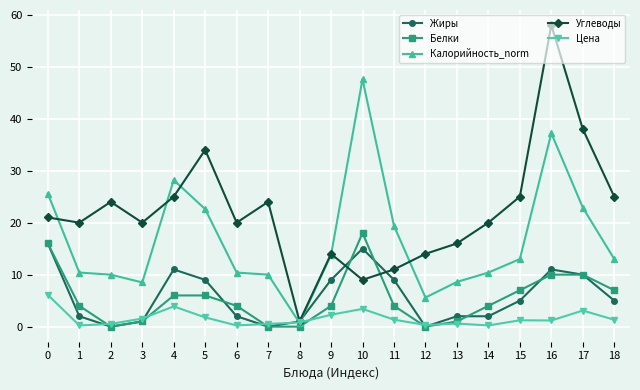

Between 1 and 12, which series saw the biggest shift?

Углеводы